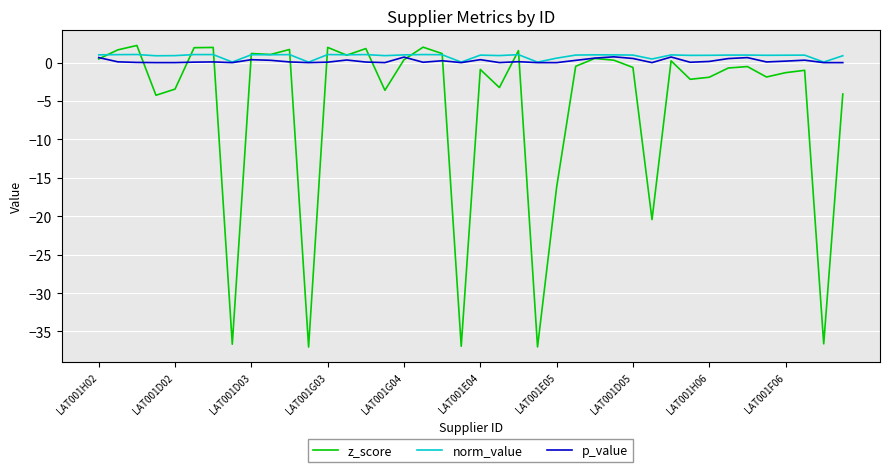

What is the difference between the maximum and minimum values in the norm_value series?

1.0